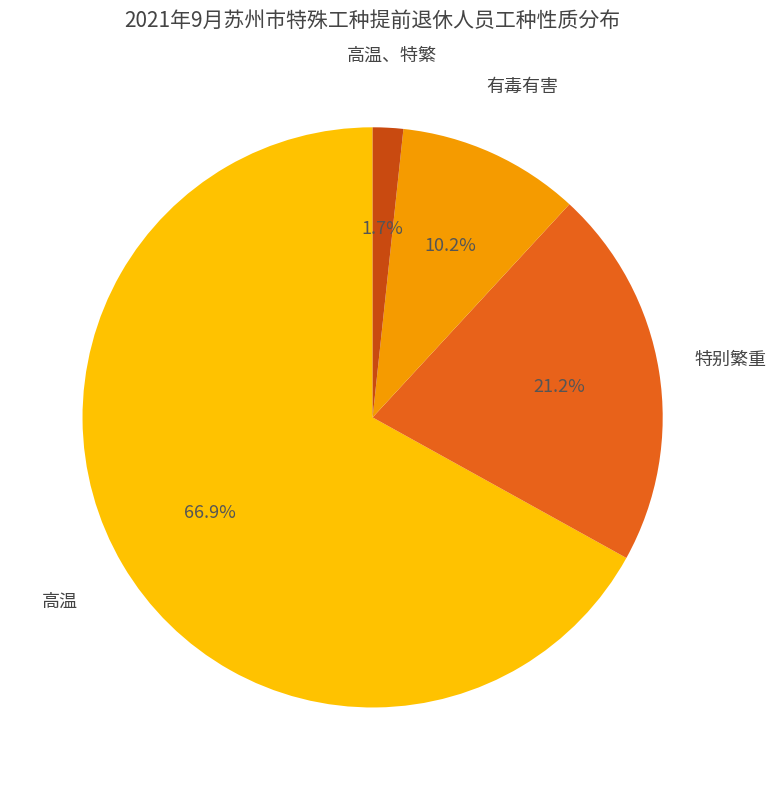

Does any single category account for the majority?

Yes